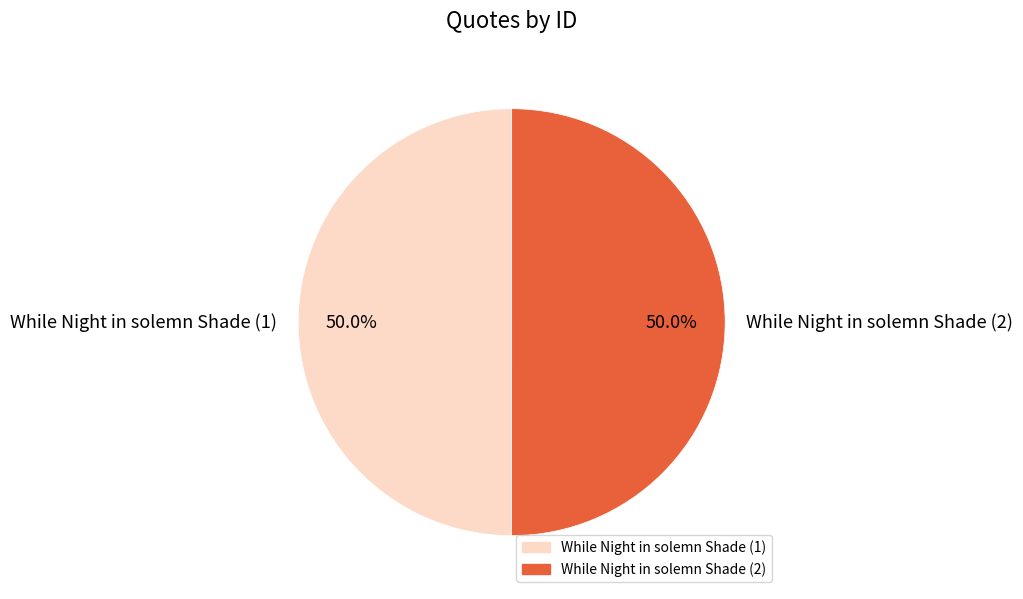

What is the ratio of the value at While Night in solemn Shade (1) to the value at While Night in solemn Shade (2)?

1.0